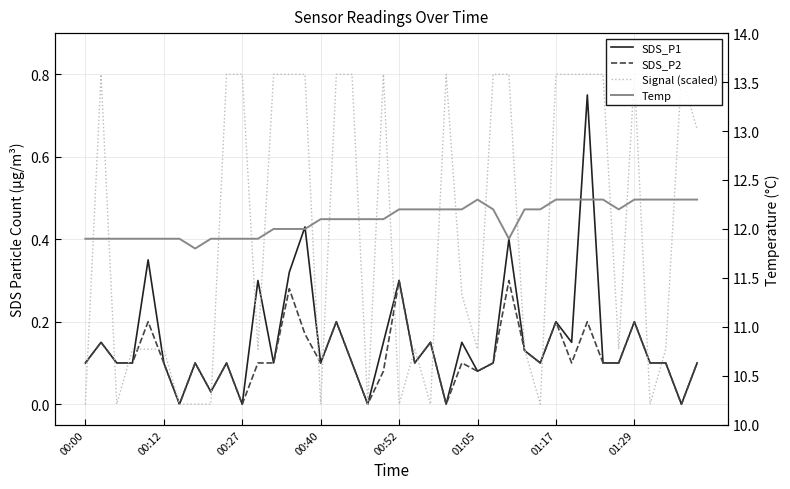

How many values in the Temp series are below 12?

13